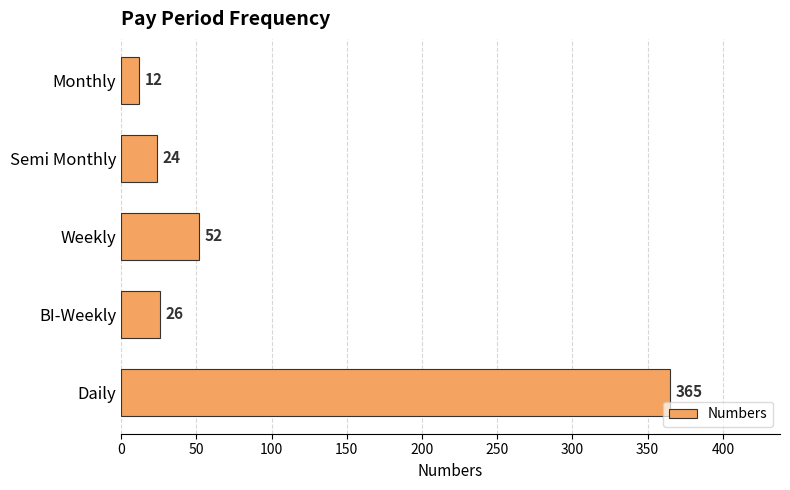

List the labels in order of value, smallest first.

Monthly, Semi Monthly, BI-Weekly, Weekly, Daily